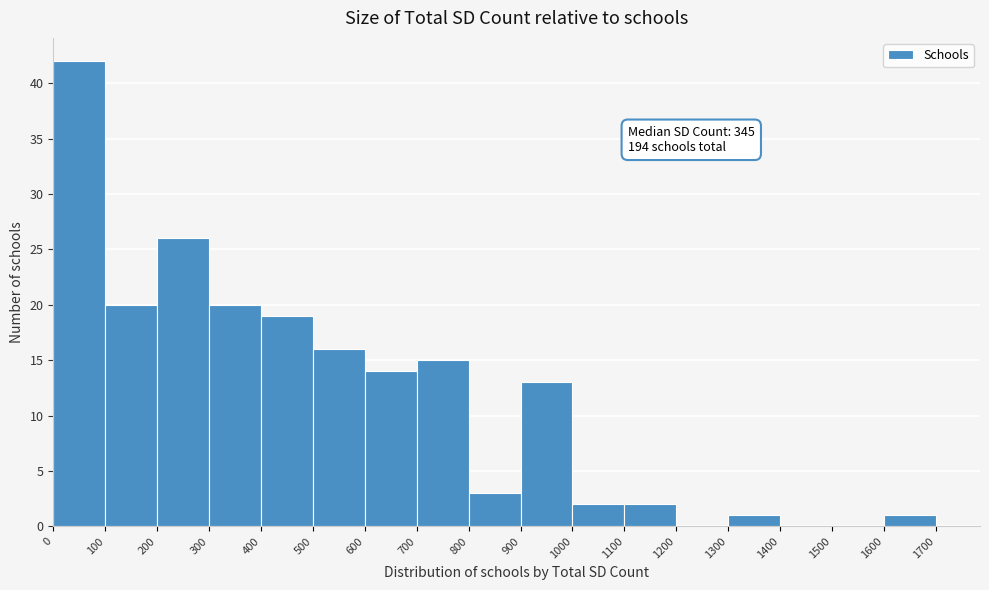

Which range on the x-axis has the tallest bar?

0 to 100